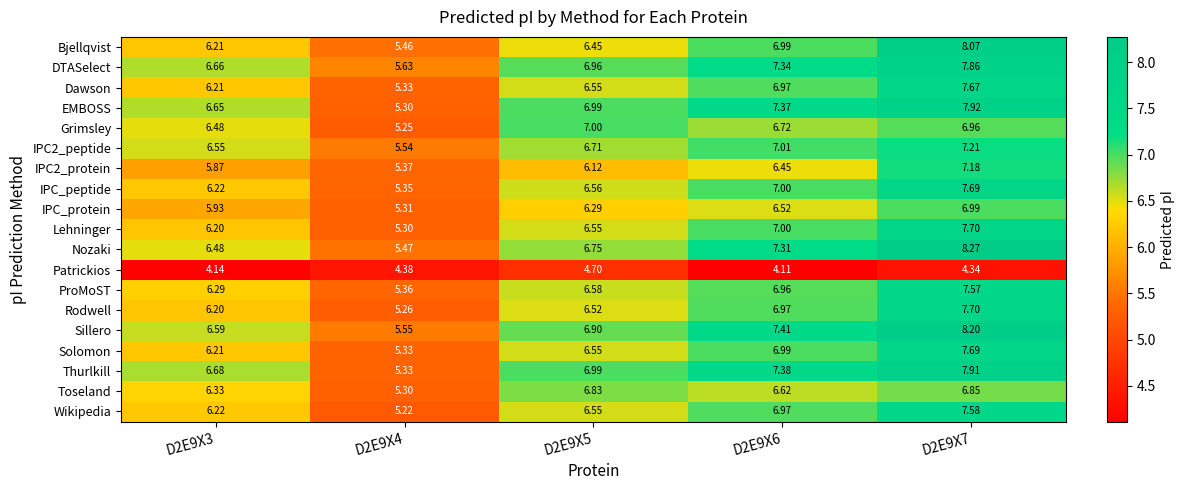

Between D2E9X4 and D2E9X6, which series saw the biggest shift?

EMBOSS